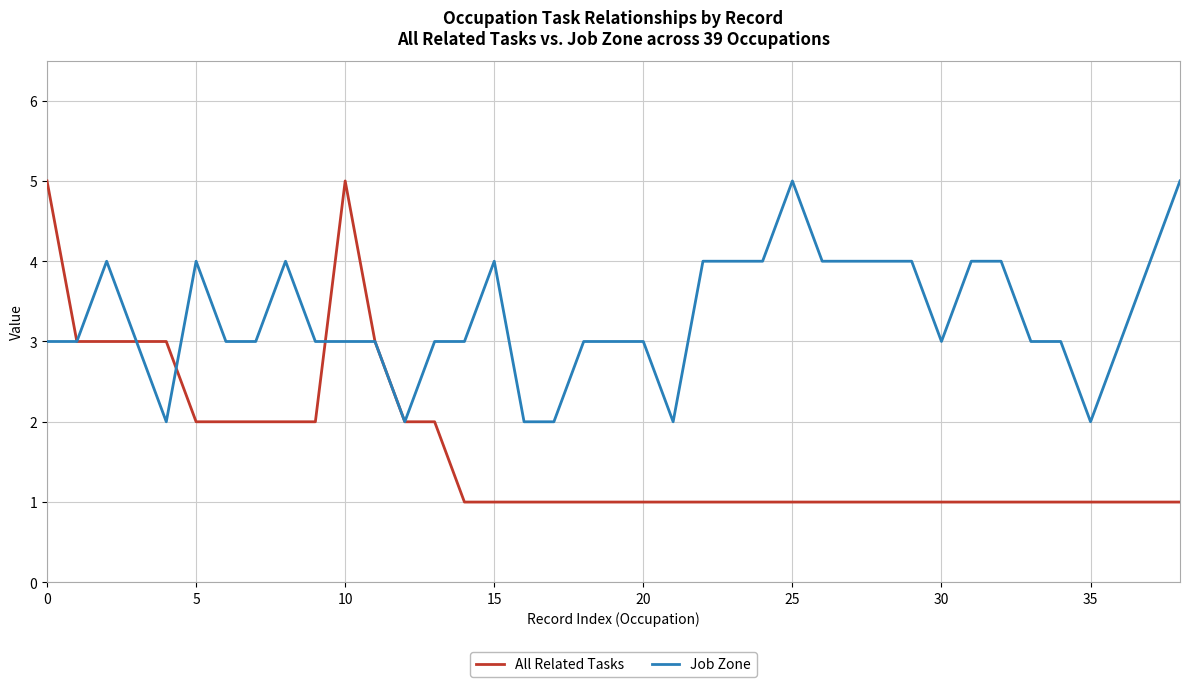

Which series has the largest total across all categories?

Job Zone